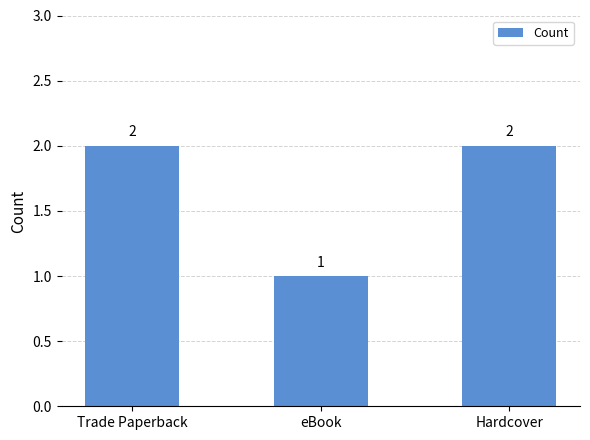

True or false: the data shows 2 at Trade Paperback.

True